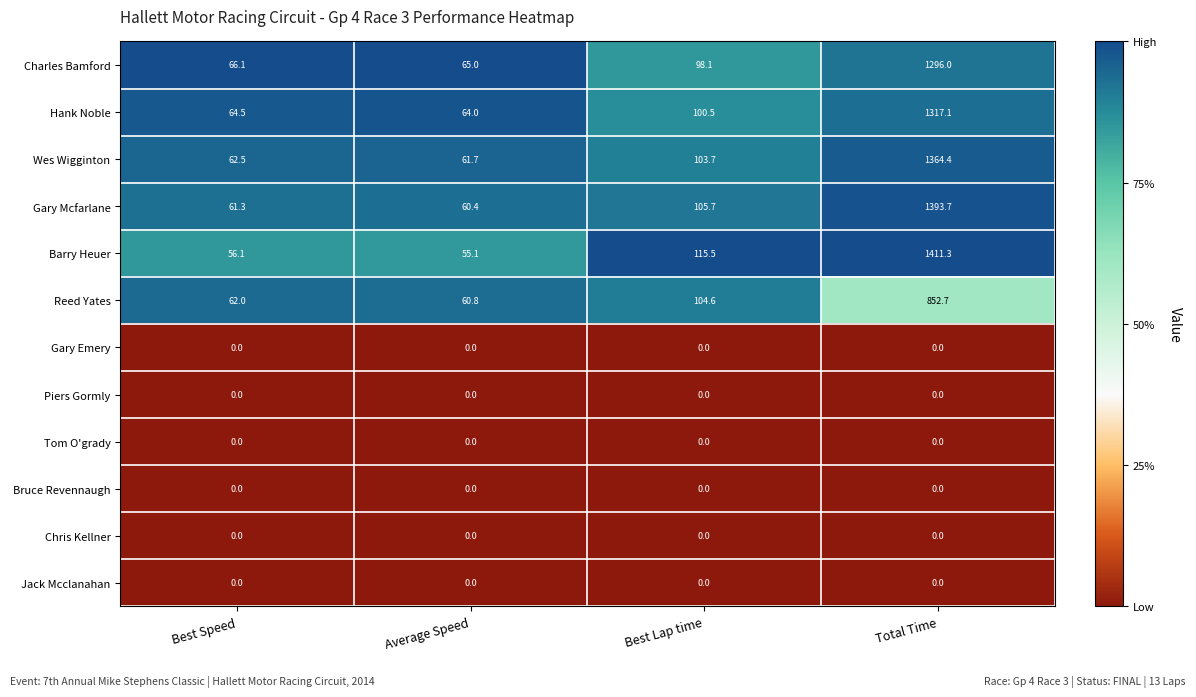

What is the greatest value displayed?

1411.3